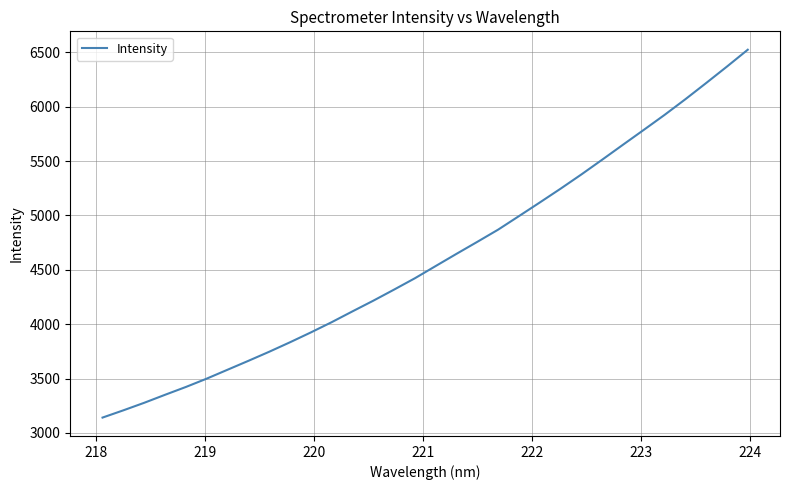

What is the maximum value shown in the chart?

6523.9